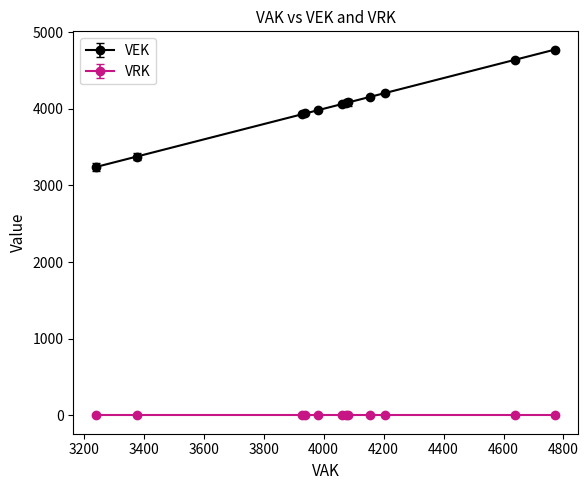

How many lines are shown in the chart?

2